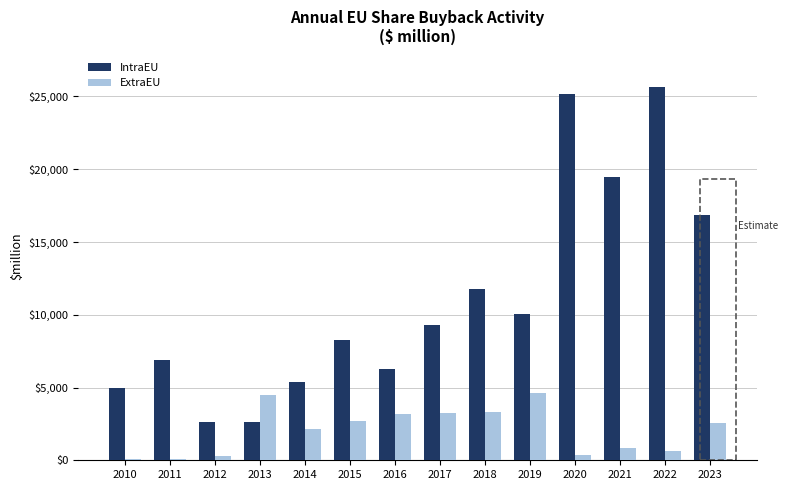

What is the approximate value of IntraEU at 2012?

2652.7